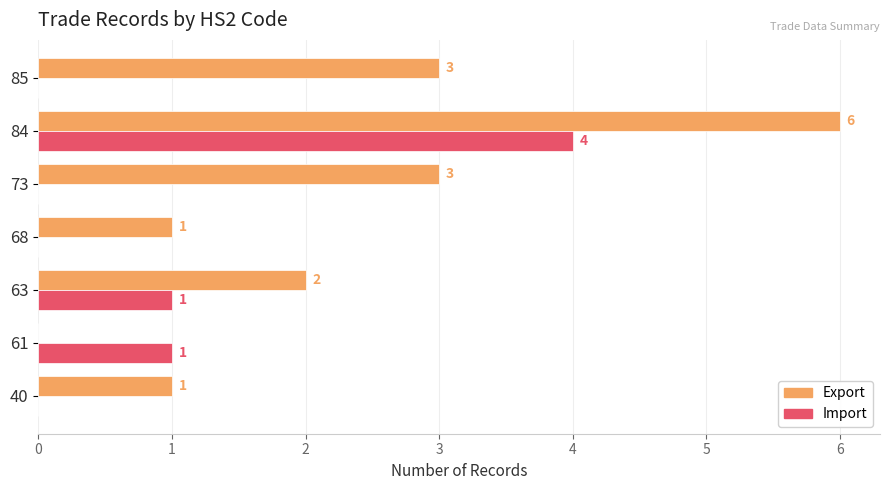

Which series changed the most between 40 and 84?

Export